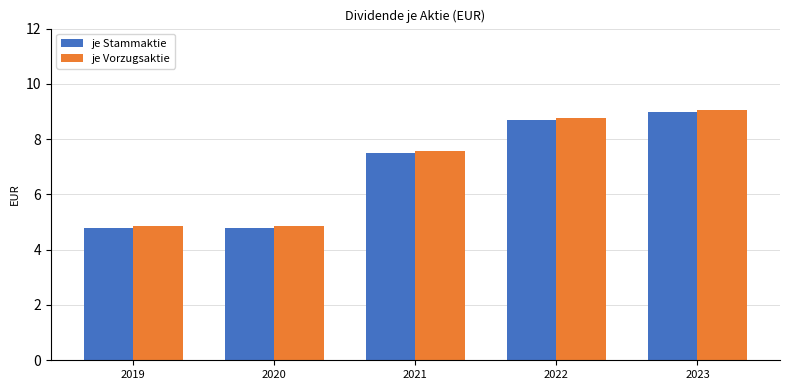

Is it true that je Stammaktie equals 8.7 at 2022?

True